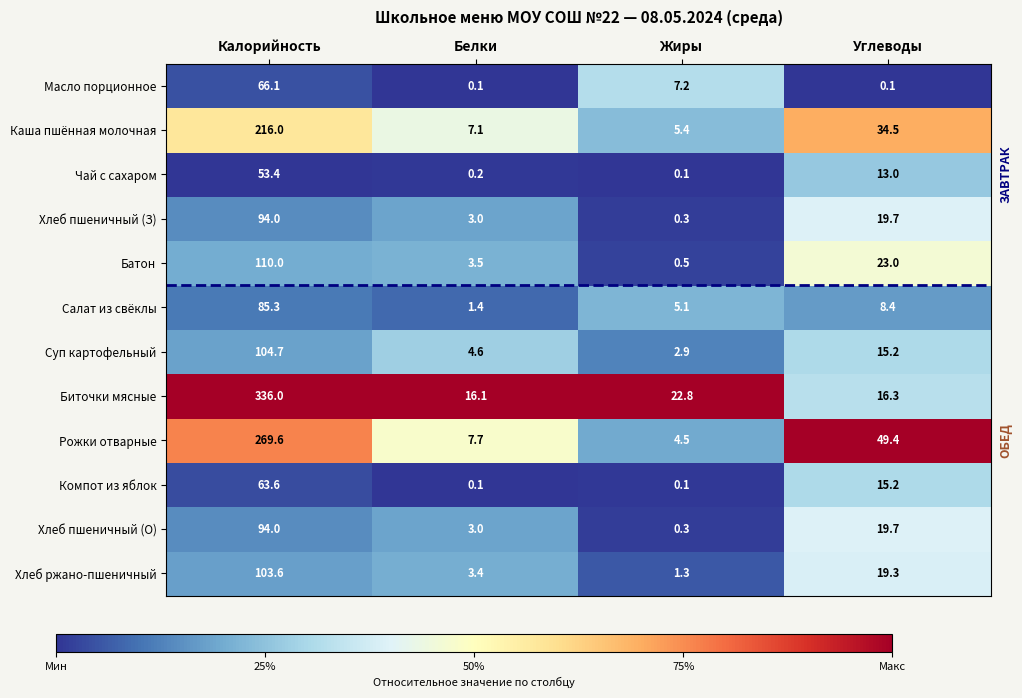

What is the greatest value displayed?

336.0